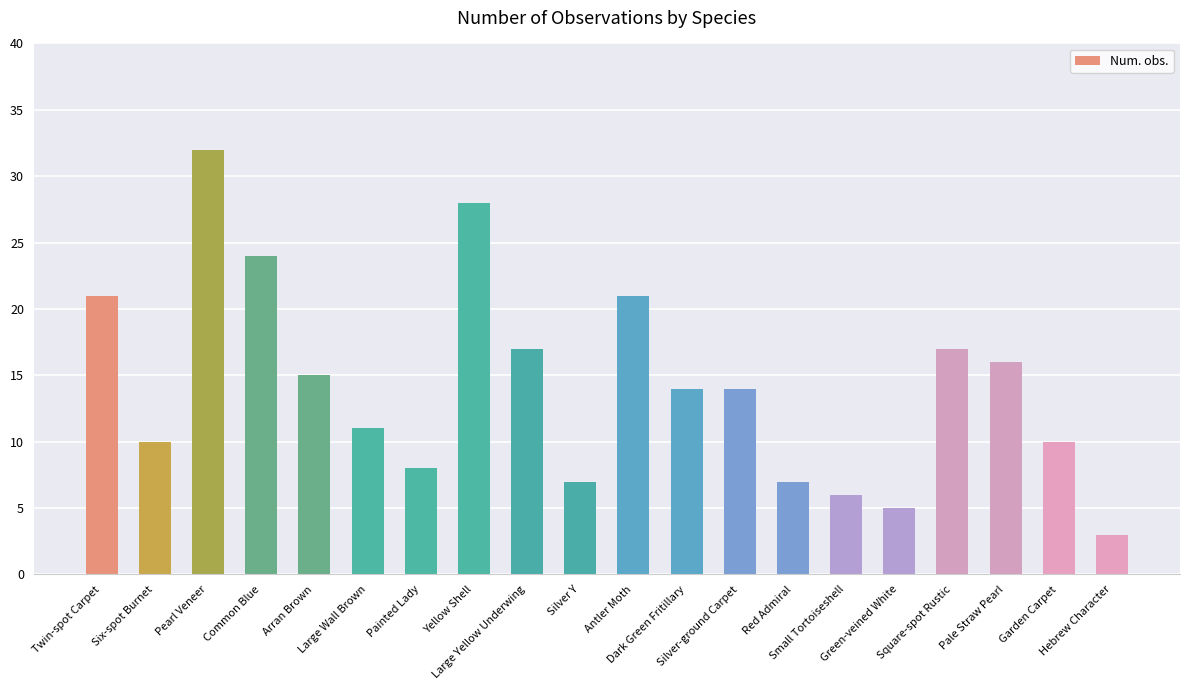

What is the label of the 19th bar from the right?

Six-spot Burnet